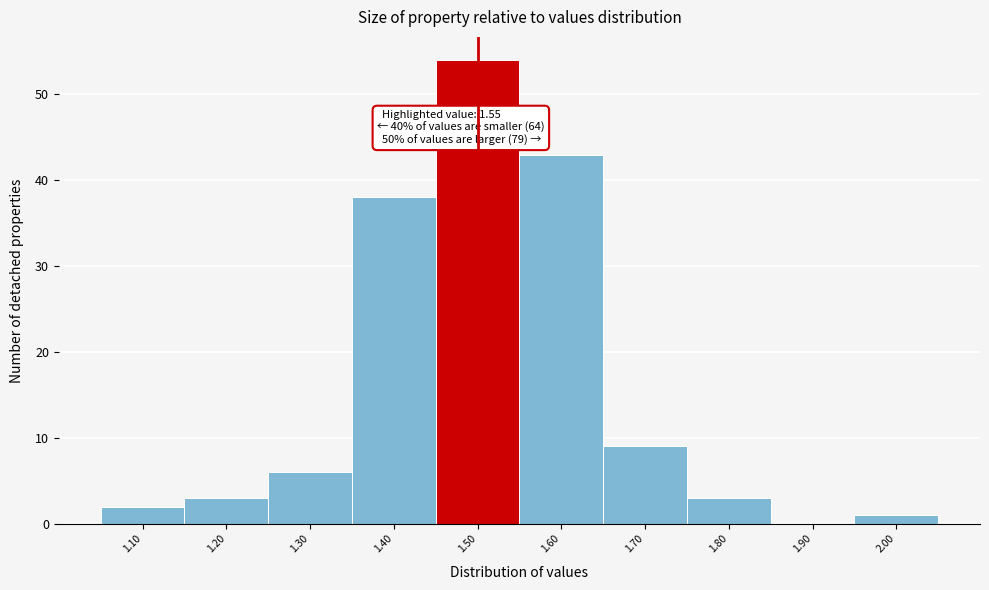

Reading left to right, list all the values displayed in this chart.

1.10=2	1.20=3	1.30=6	1.40=38	1.50=54	1.60=43	1.70=9	1.80=3	1.90=0	2.00=1